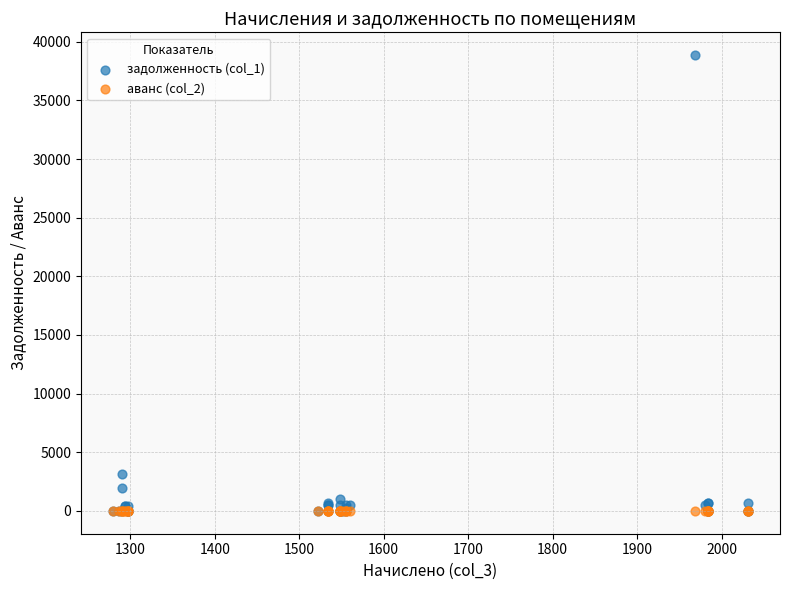

Across all series, what Y value is closest to 19431?

3184.6